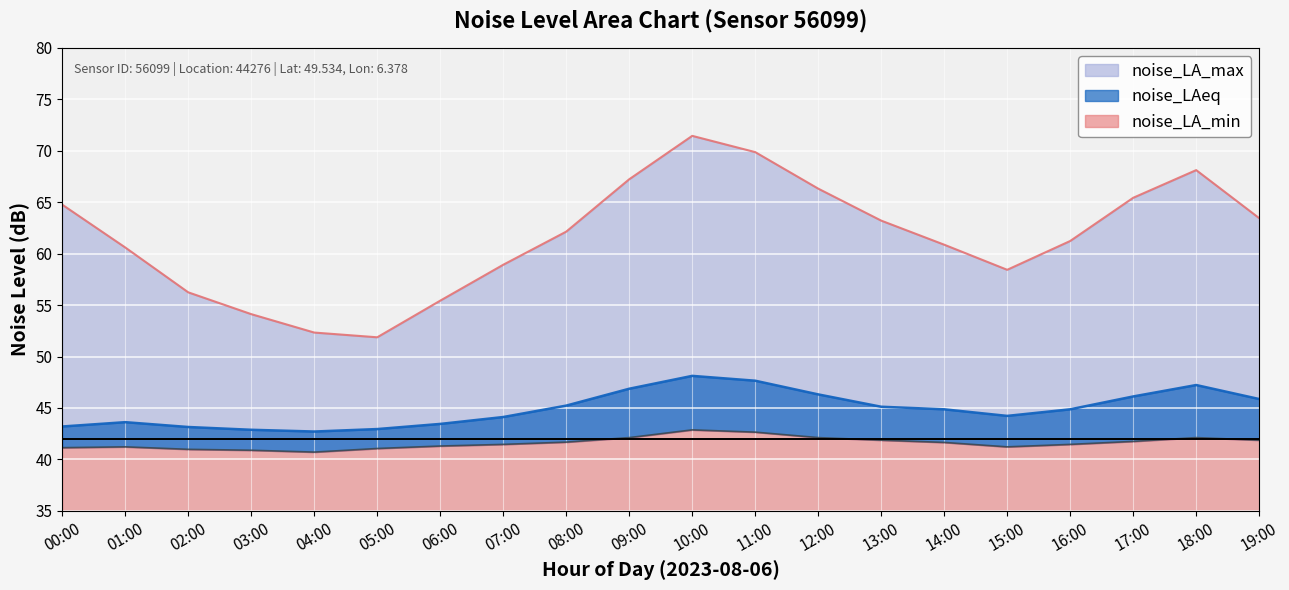

How many values in the noise_LA_min series are below 41?

3